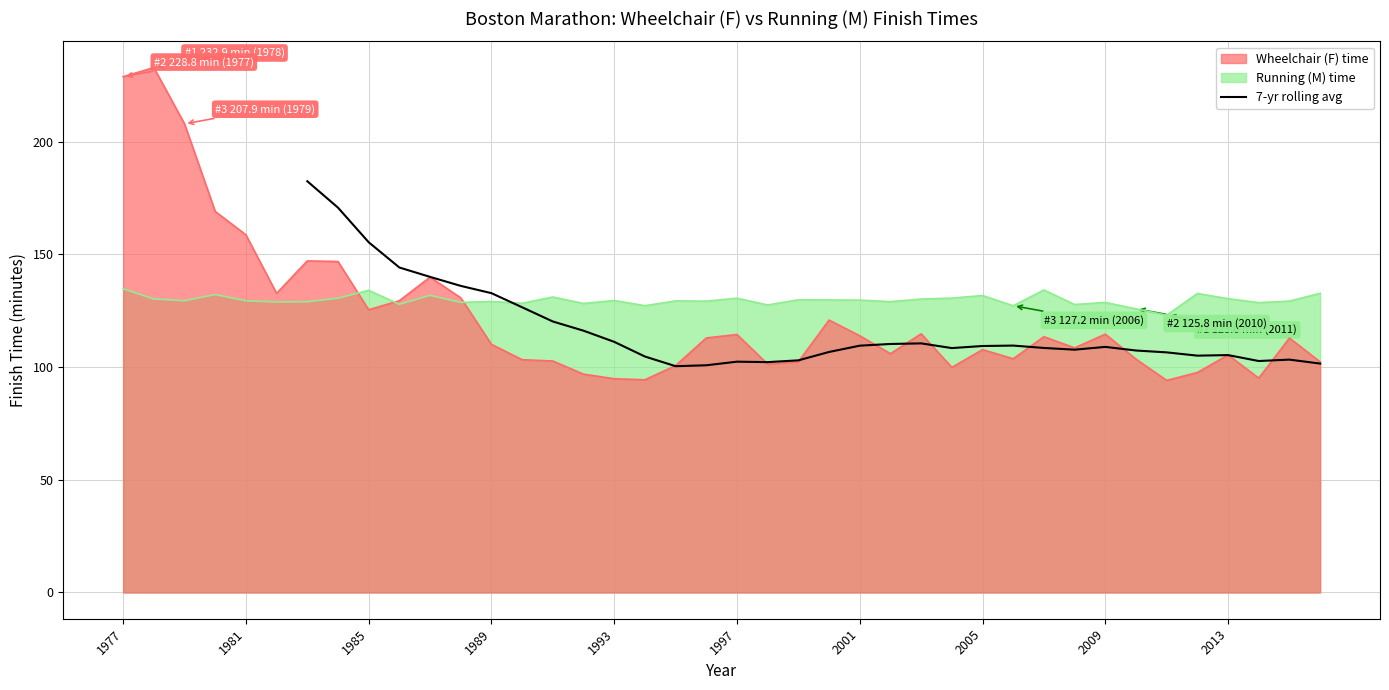

Does the chart have visible grid lines?

Yes